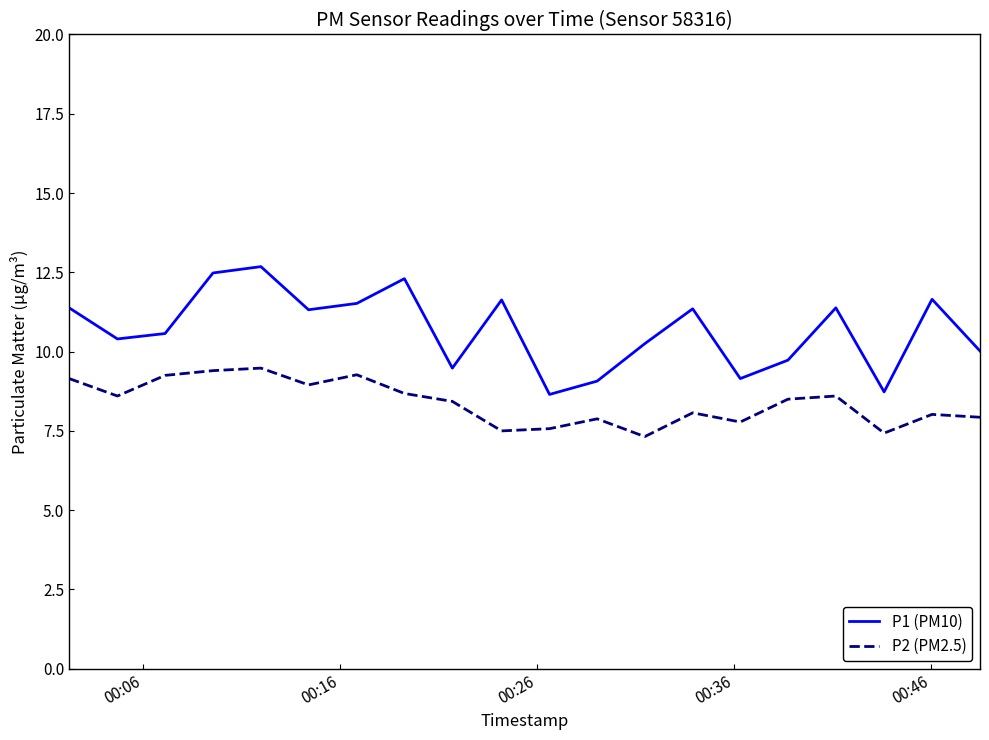

What is the smallest value displayed?

7.3